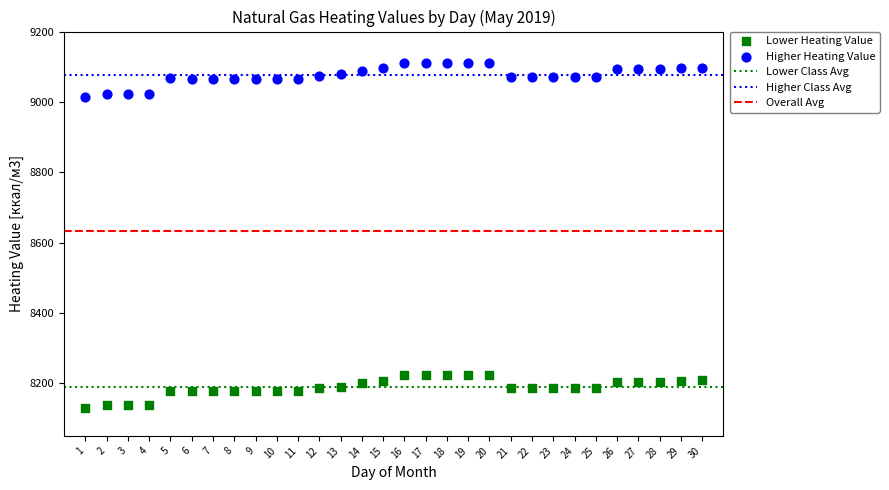

Which series reaches the maximum Y coordinate?

Higher Heating Value